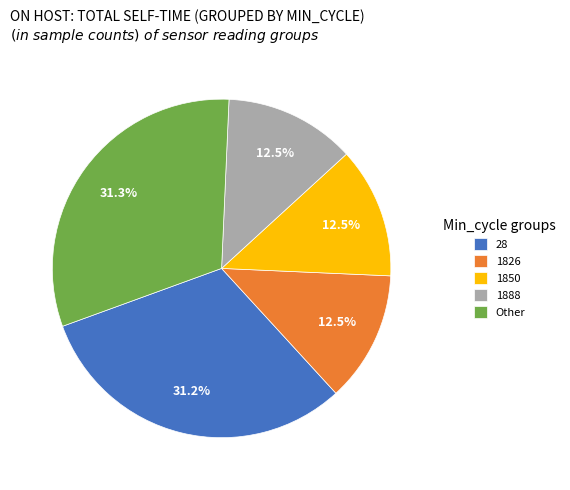

Is Other the majority of the pie?

No